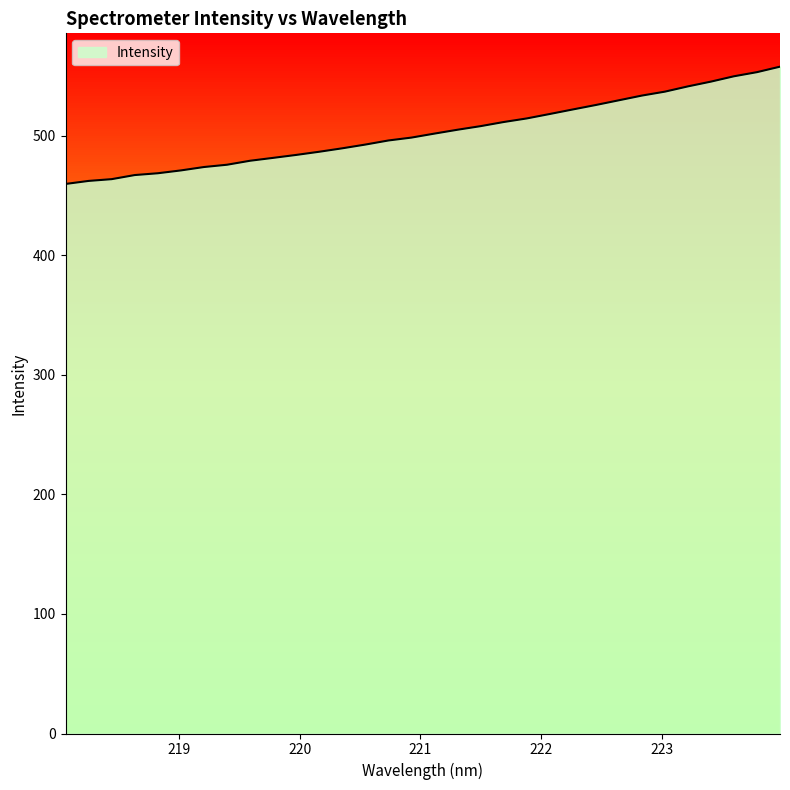

What is the difference between the maximum and minimum values?

98.1